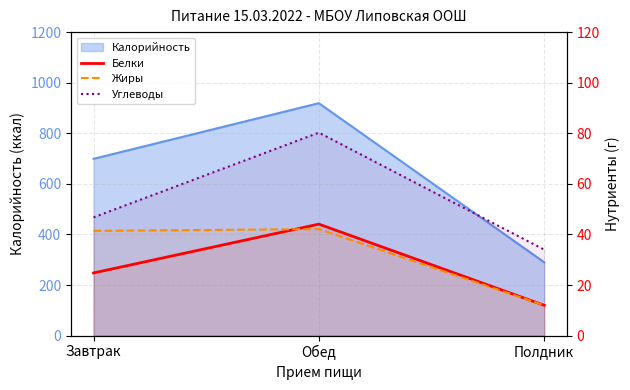

How many lines are shown in the chart?

3